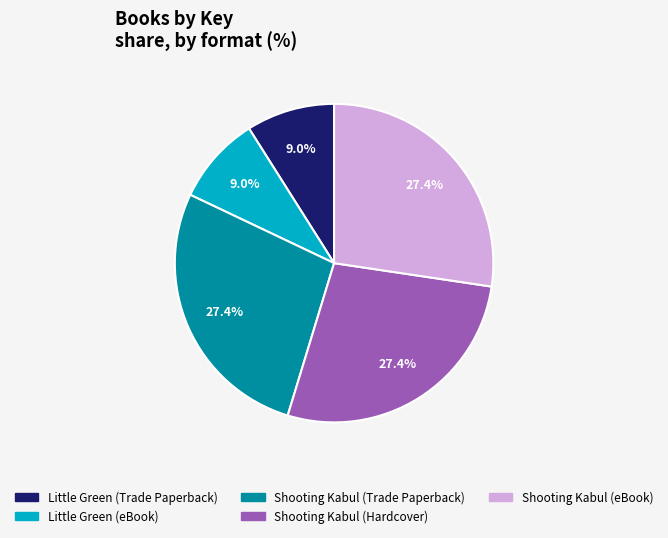

To the nearest percent, what is the combined percentage of Shooting Kabul (Trade Paperback) and Shooting Kabul (eBook)?

55%